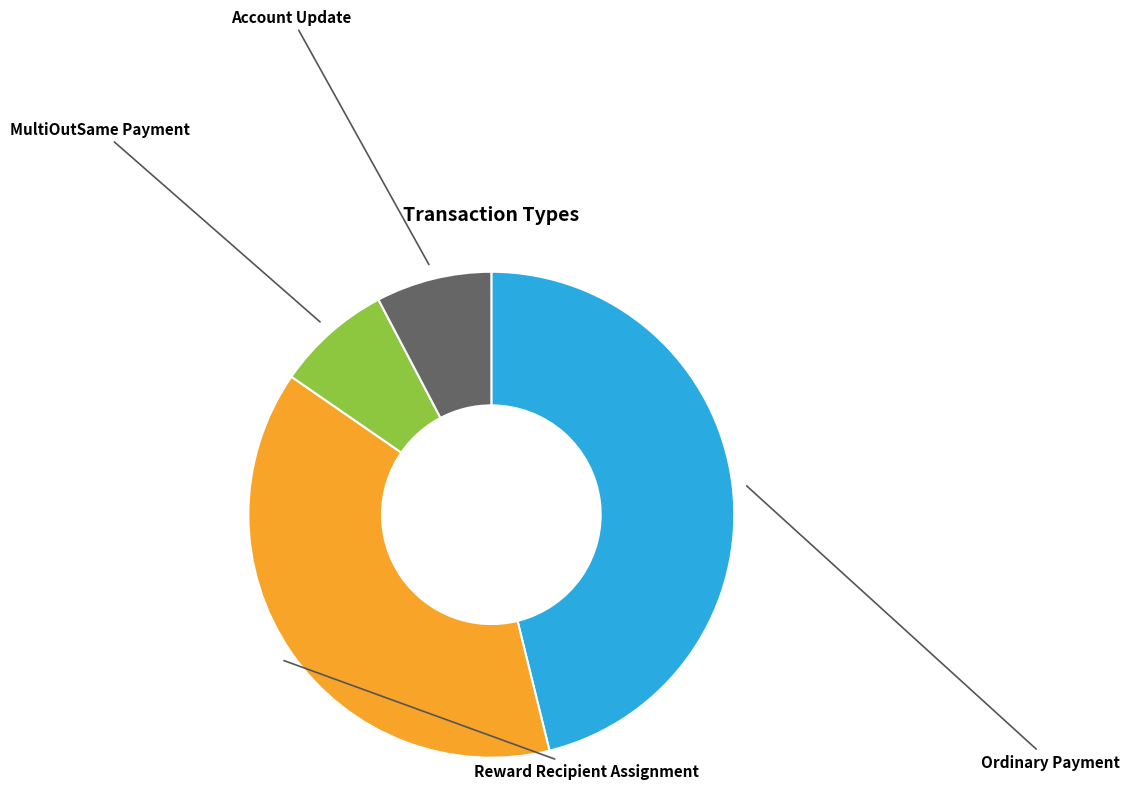

To the nearest percent, what percentage of the pie is Account Update?

8%